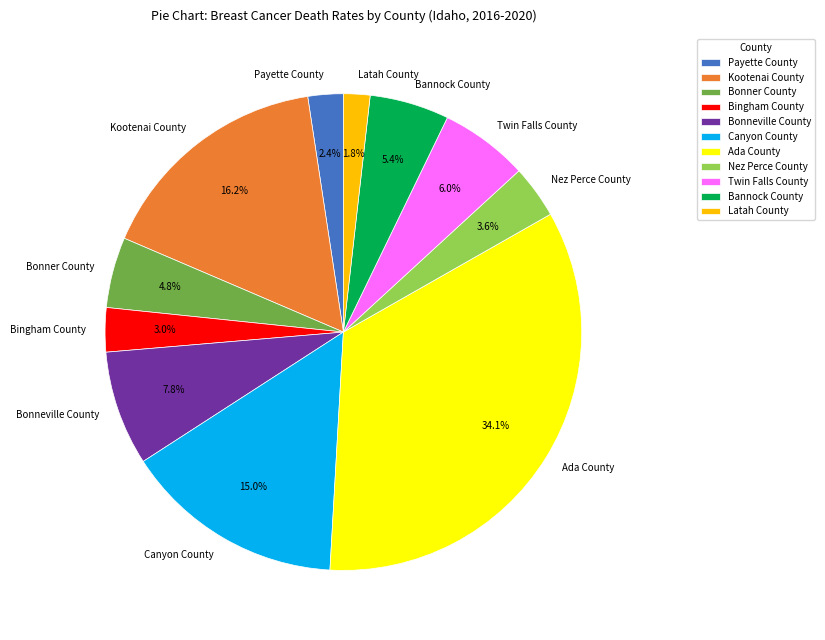

What percentage is NOT represented by Latah County?

98.2%